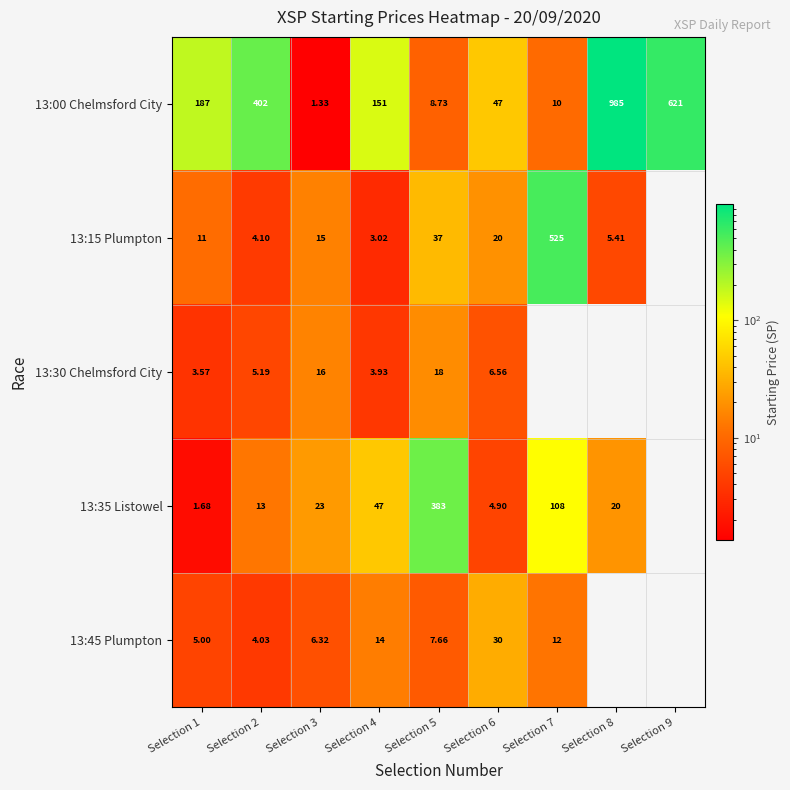

Is the value of 13:45 Plumpton at Selection 4 greater than the value of 13:15 Plumpton at Selection 4?

Yes